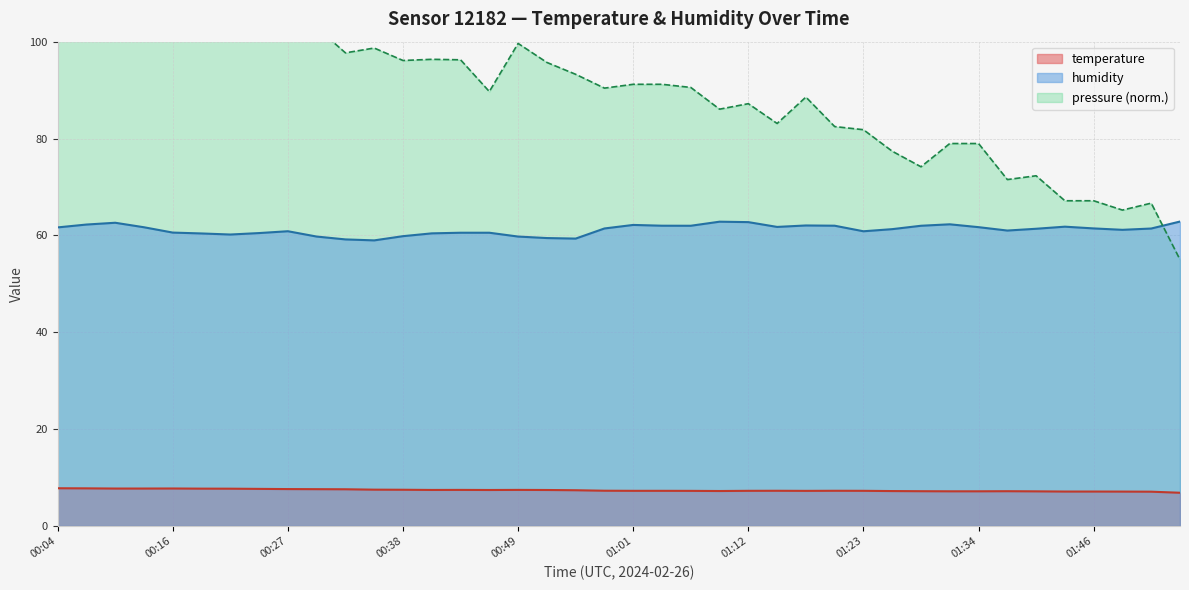

What is the sum of the humidity values at 00:35 and 01:46?

120.4